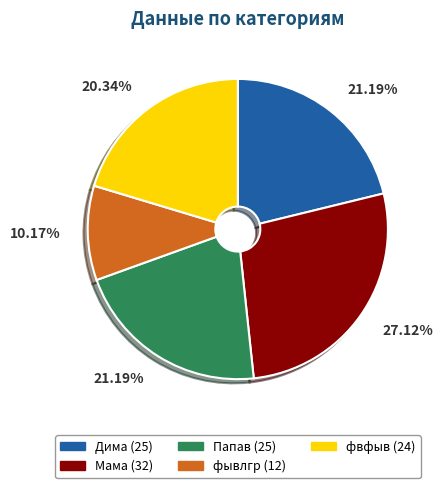

Which slice is the largest?

Мама